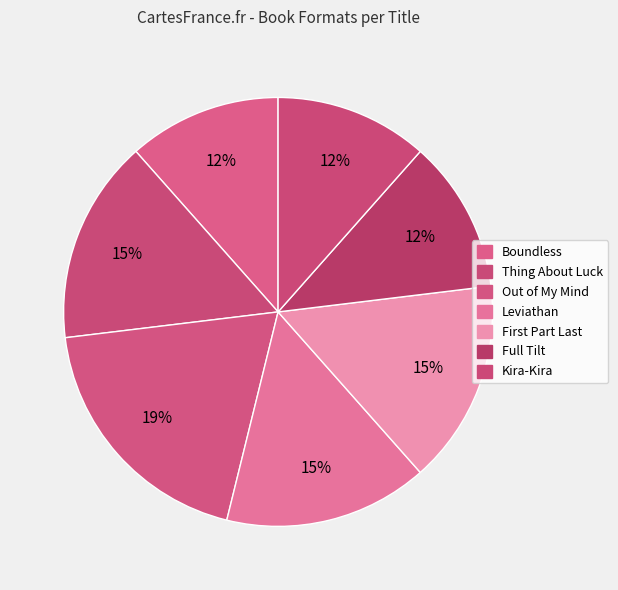

Which has a higher value, Boundless or Full Tilt?

Boundless